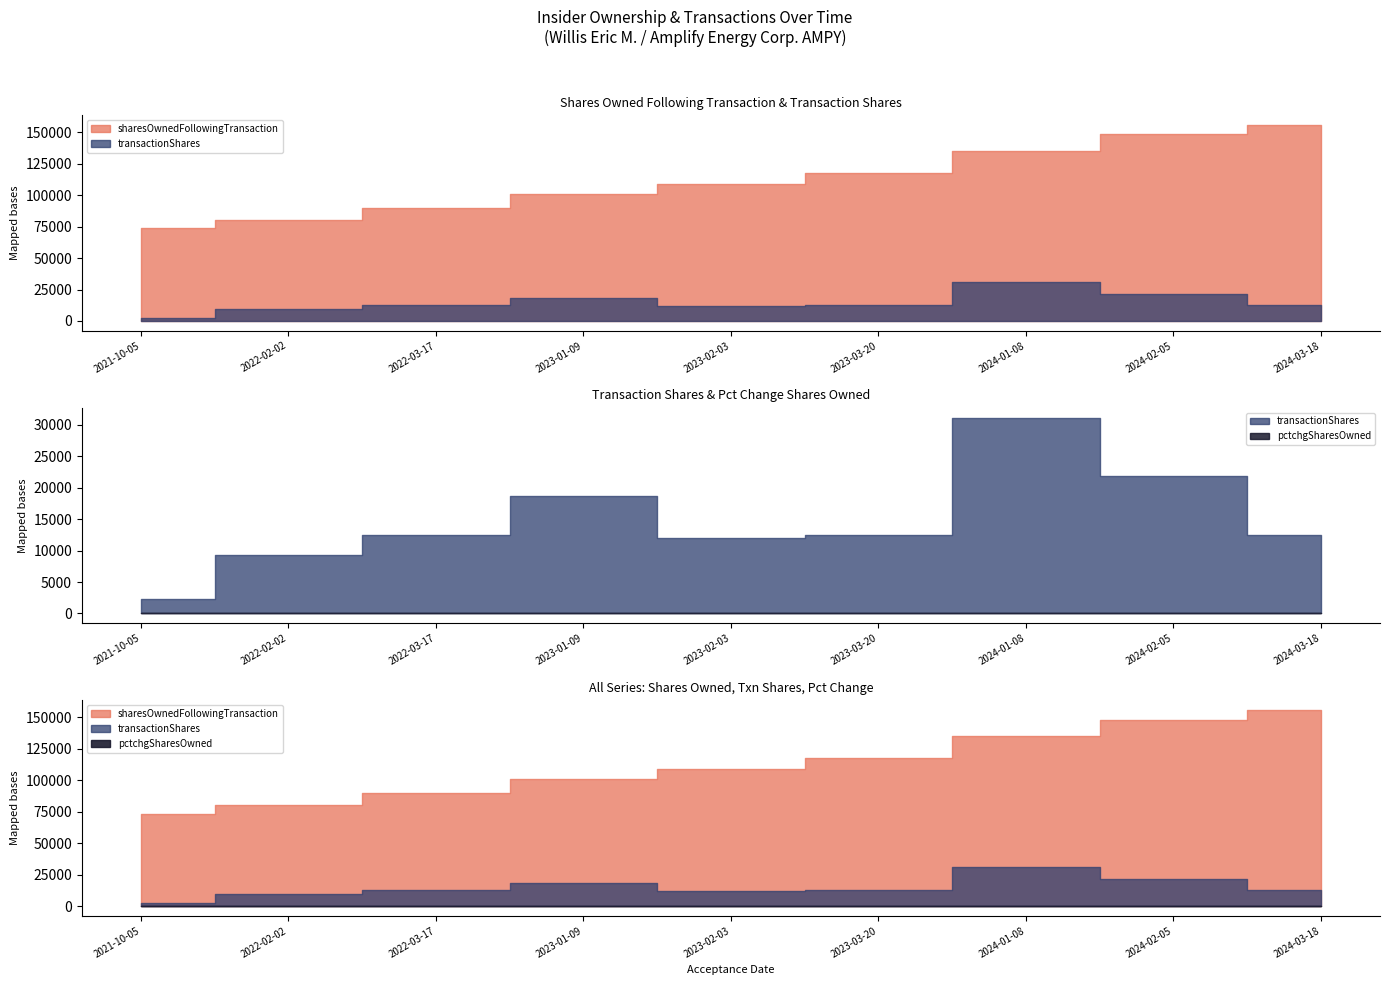

Where does the sharesOwnedFollowingTransaction series first go above 109329?

2023-03-20